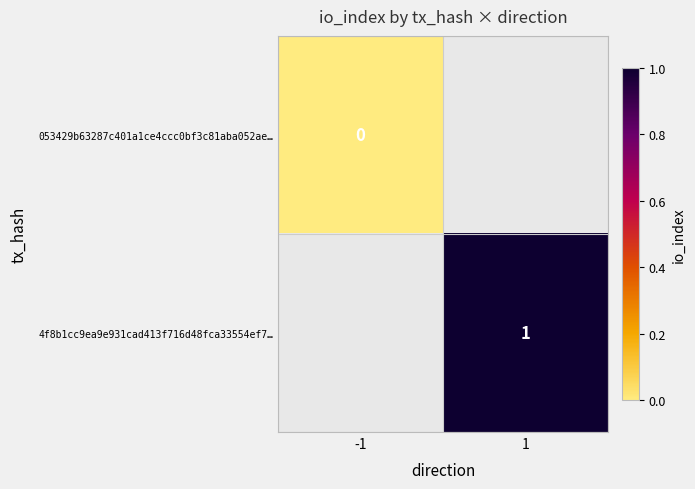

How many series are shown in this chart?

2